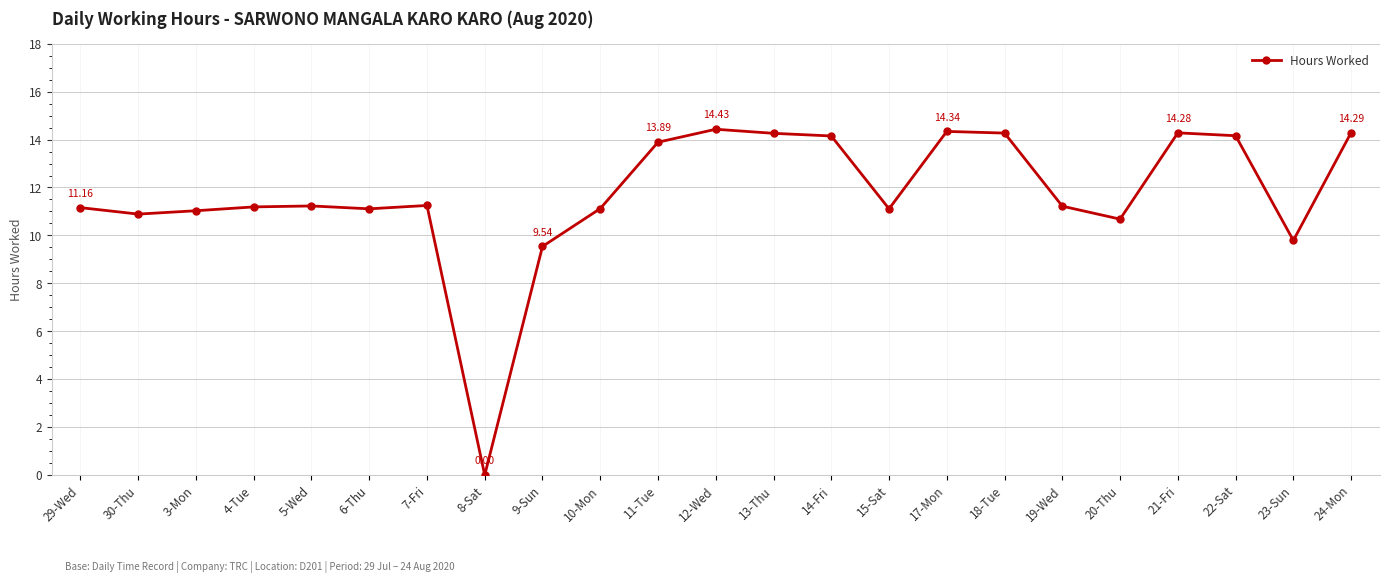

Approximately how many times larger is the value at 14-Fri compared to 4-Tue?

1.3